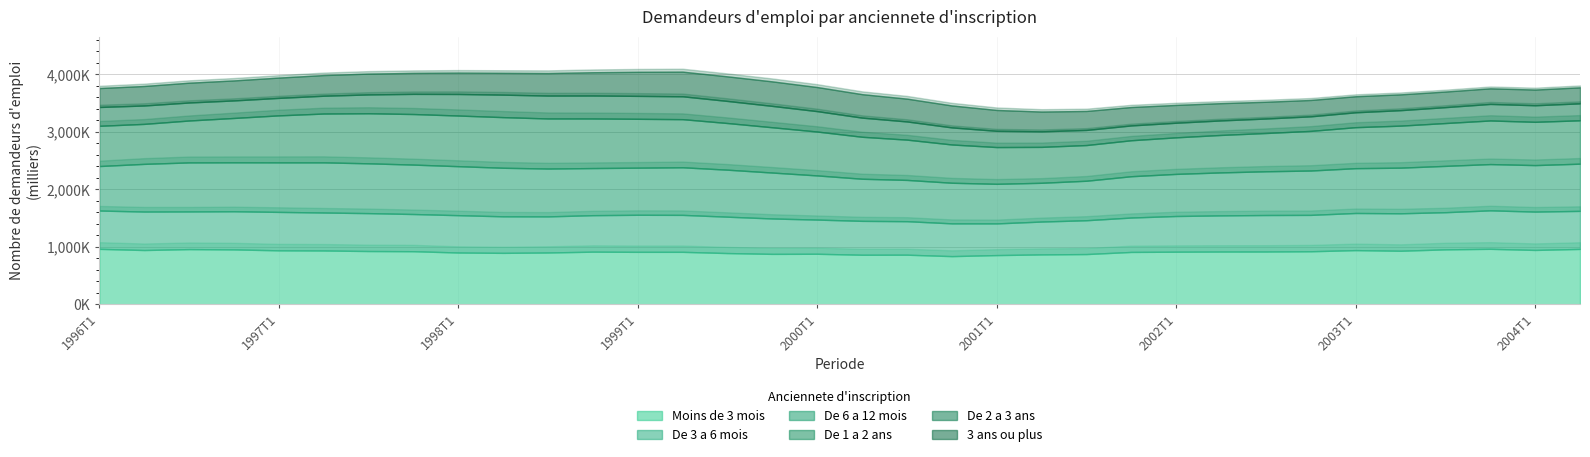

Which series has the largest range (max minus min)?

De 1 a 2 ans